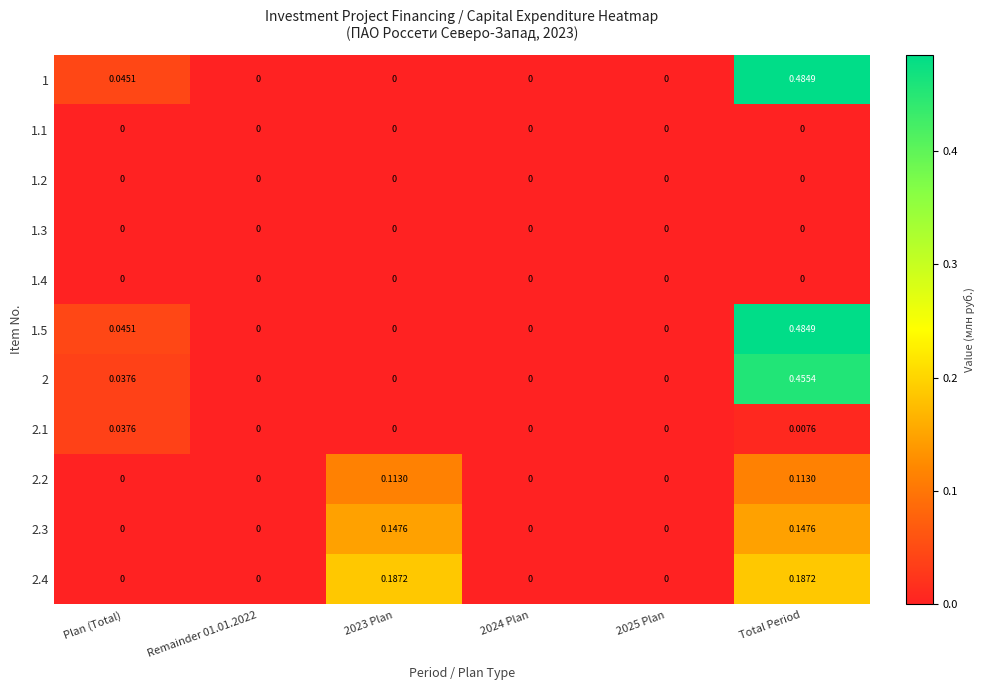

Is the value of 1.5 at Remainder 01.01.2022 greater than the value of 2.4 at 2023 Plan?

No